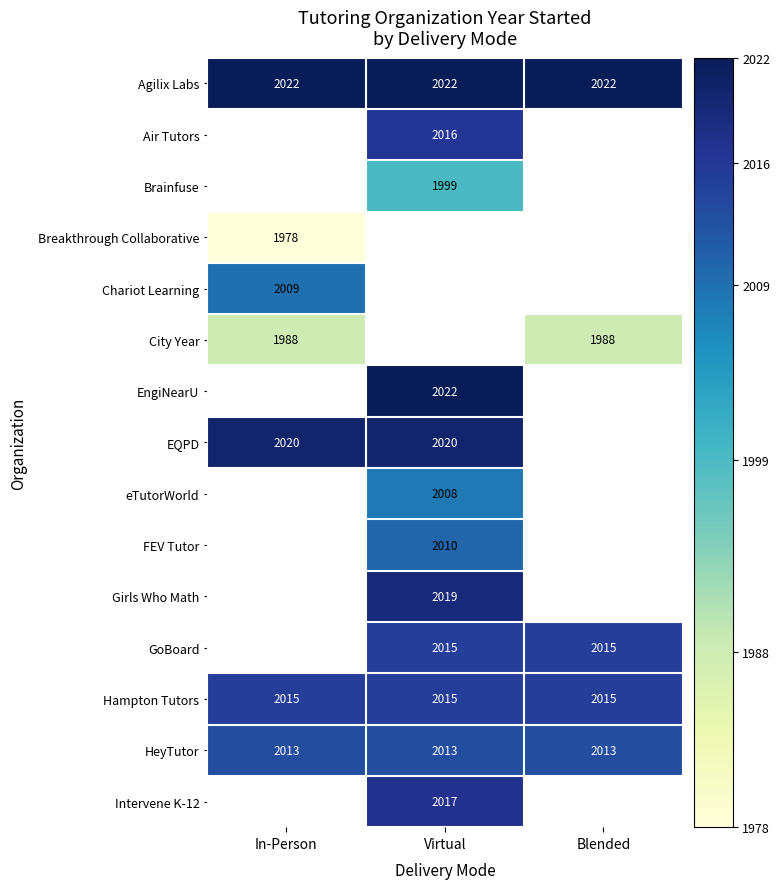

At how many categories does at least one series exceed 2004?

3